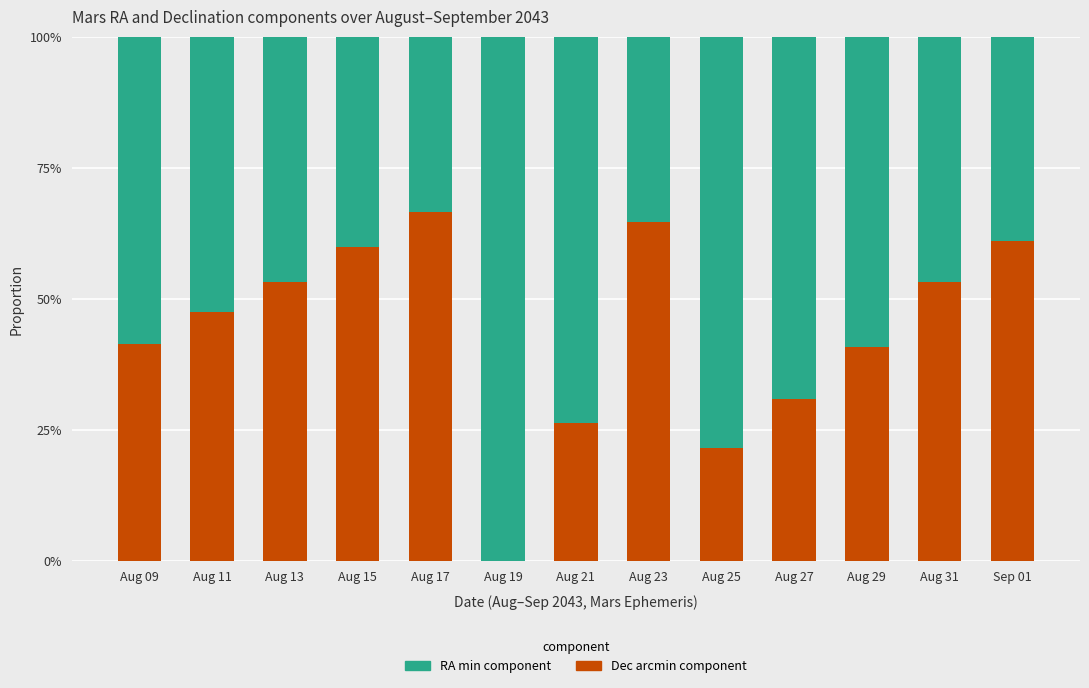

At which category is the sum across all series the highest?

Aug 29